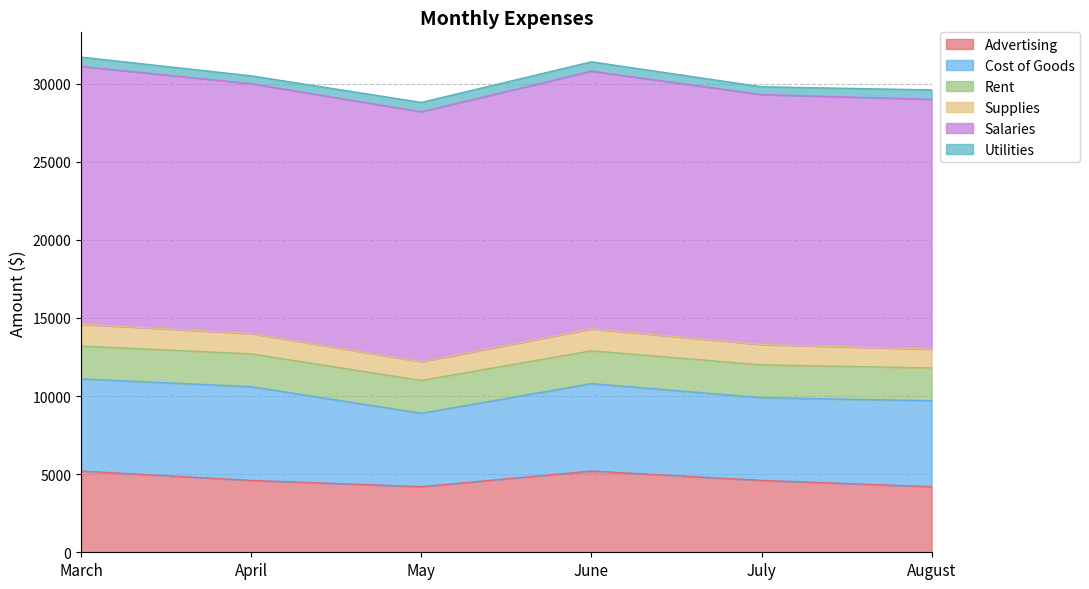

What is the sum of the Advertising values at April and March?

9800